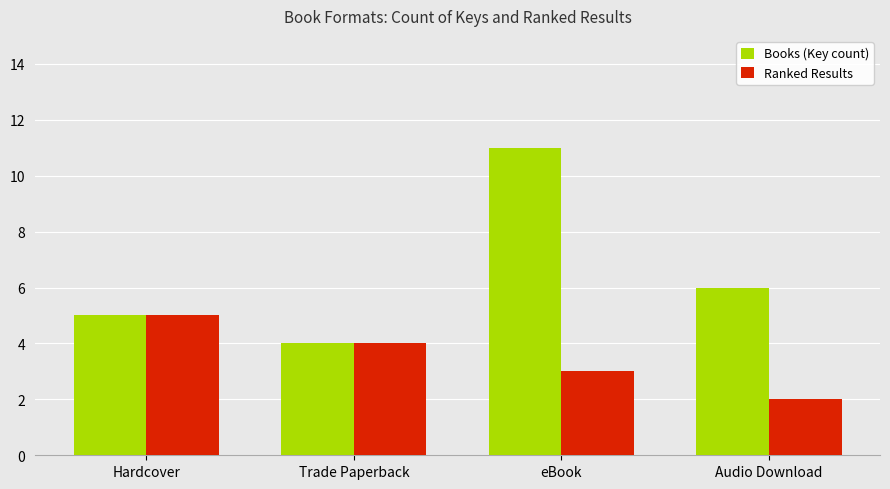

How many bars are there in total?

8